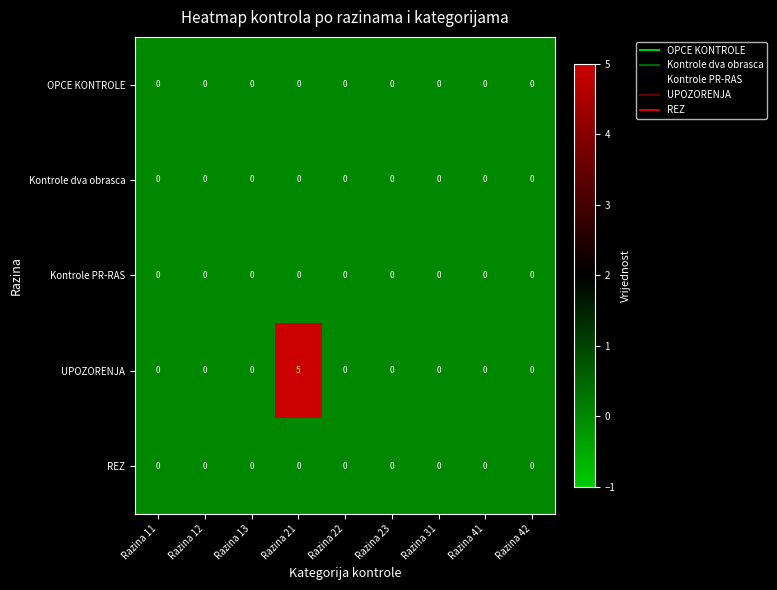

At which category is the sum across all series the highest?

Razina 21